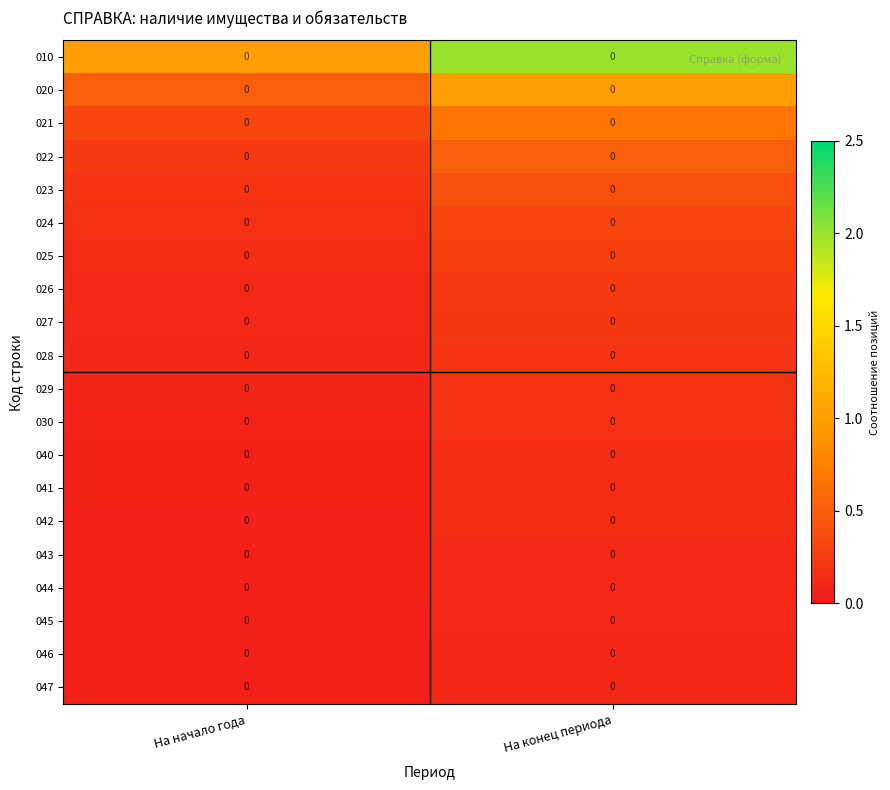

Which has a higher value, На конец периода or На начало года?

На конец периода